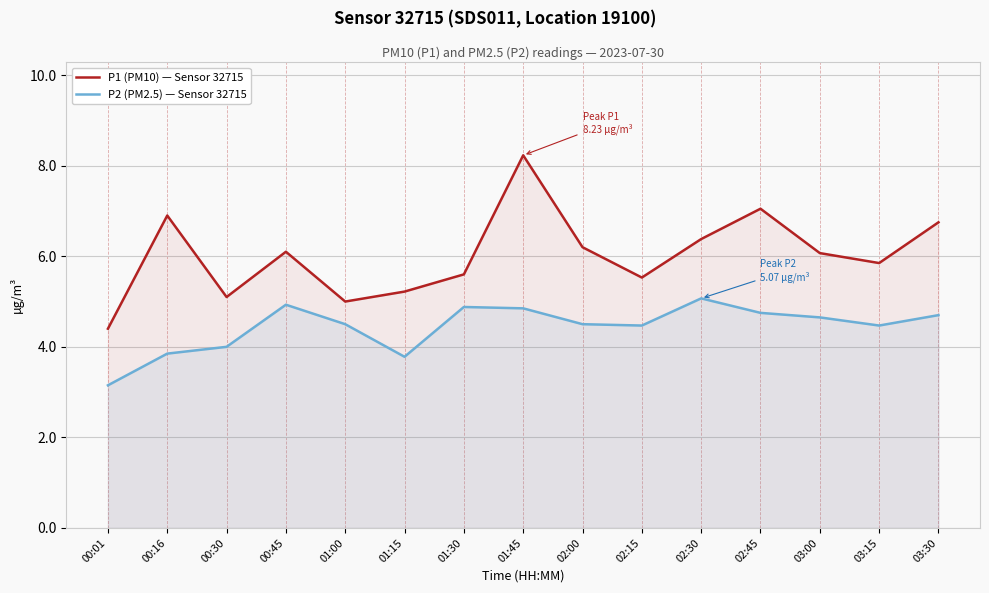

Which has a higher value, 00:01 or 02:00?

02:00